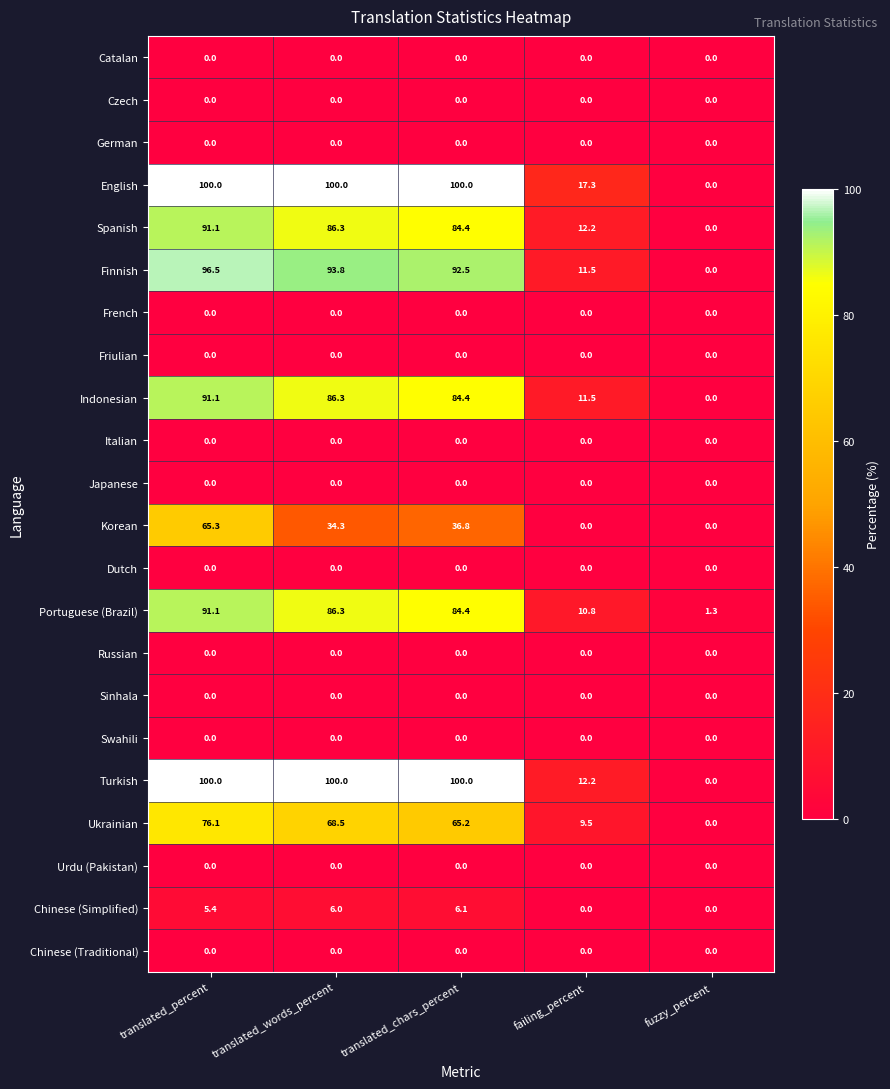

Which category has the highest value in the Ukrainian series?

translated_percent